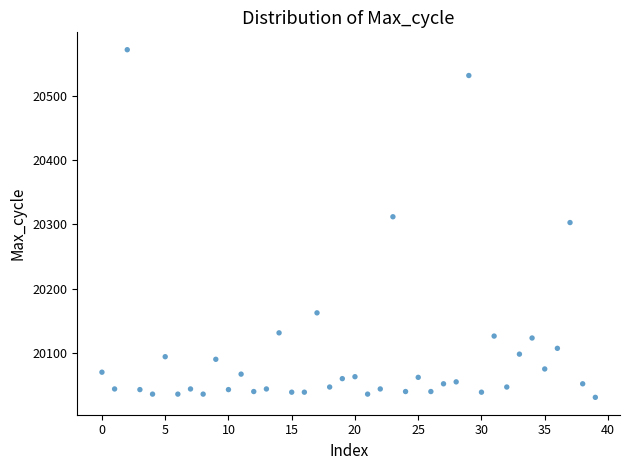

What is the range of Y values (max minus min)?

539